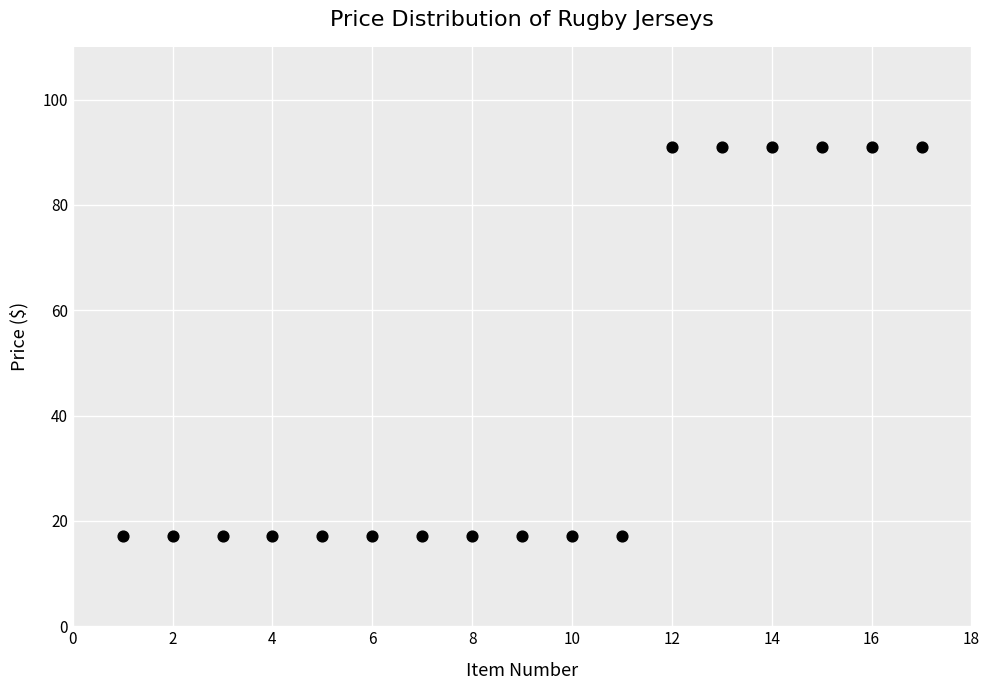

What is the range of Y values (max minus min)?

73.7